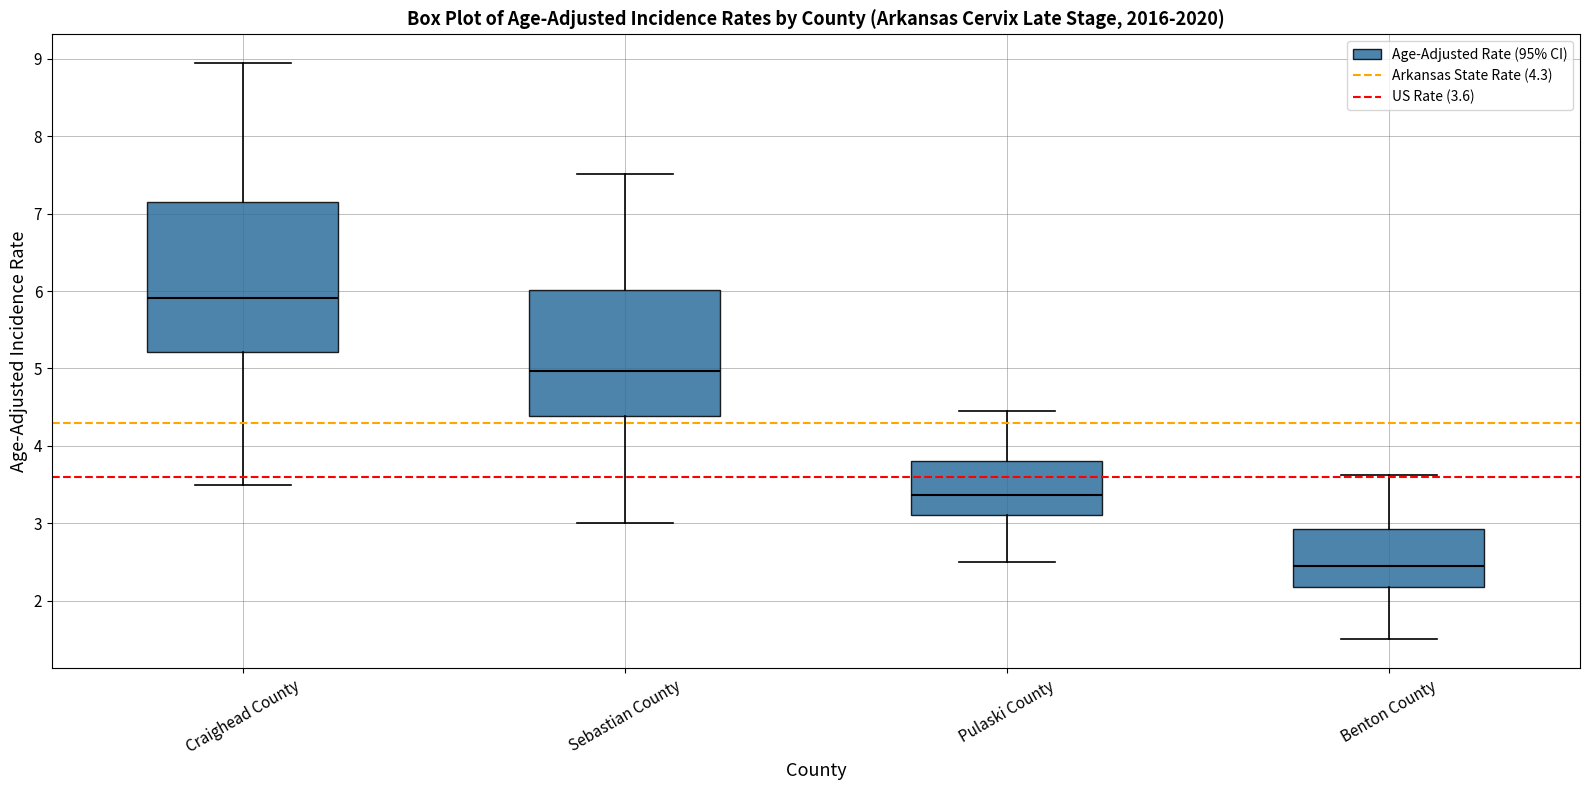

Which box's median line is the highest?

Craighead County